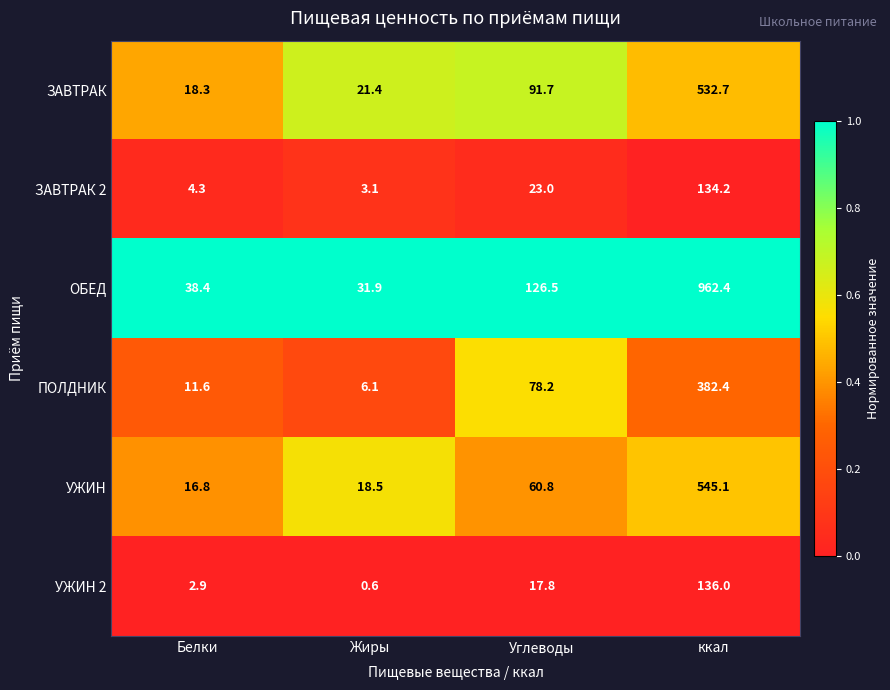

Is it true that УЖИН 2 equals 4.2 at Белки?

False